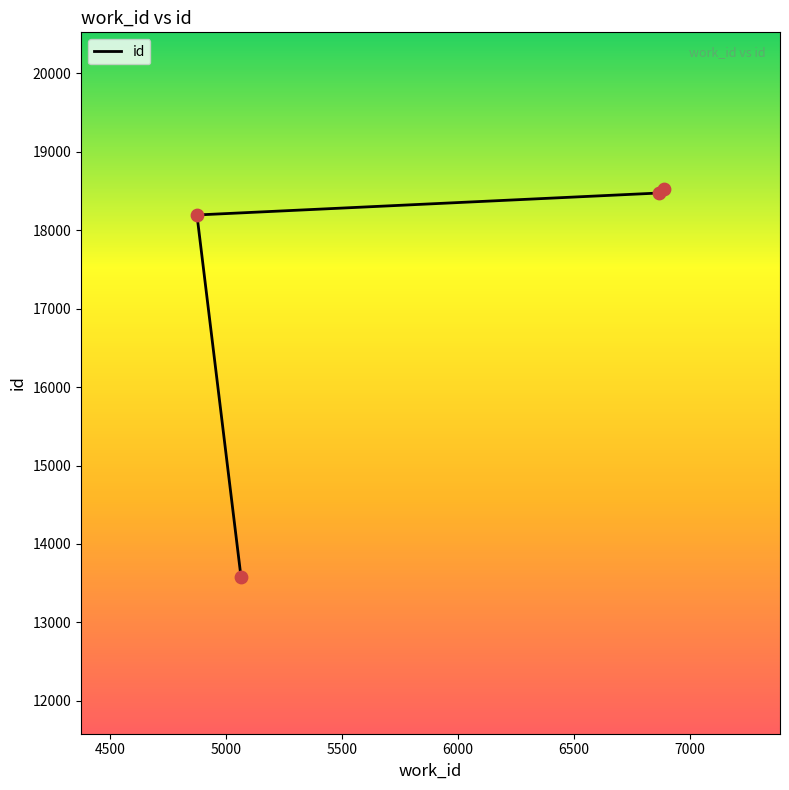

Approximately how many times larger is the value at 6865 compared to 6888?

1.0